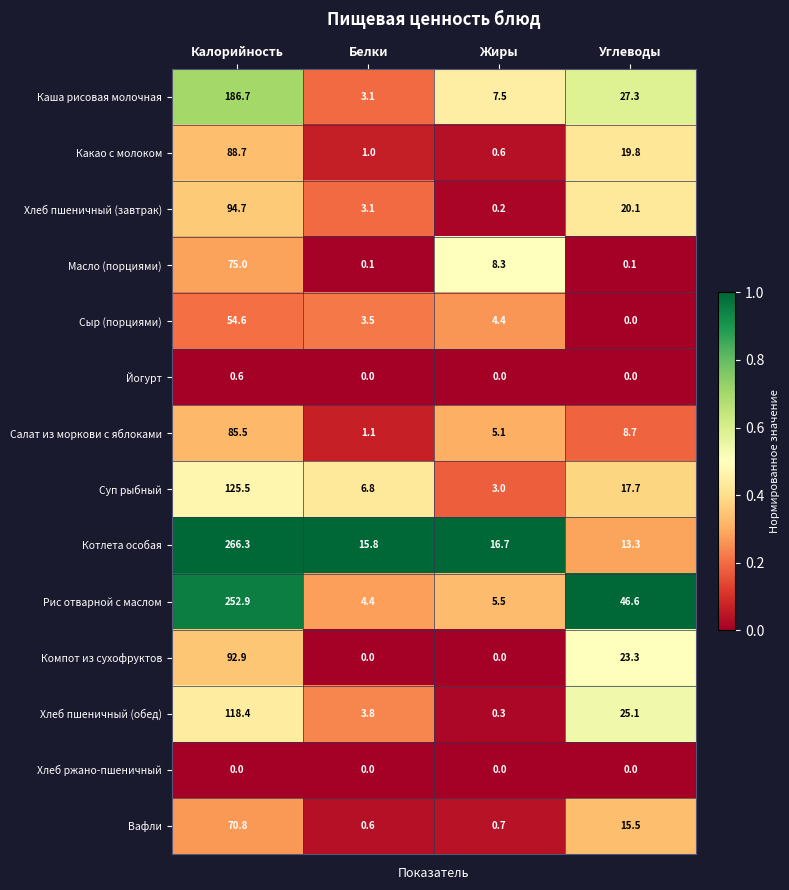

What is the difference between the highest and lowest values at Белки?

15.8